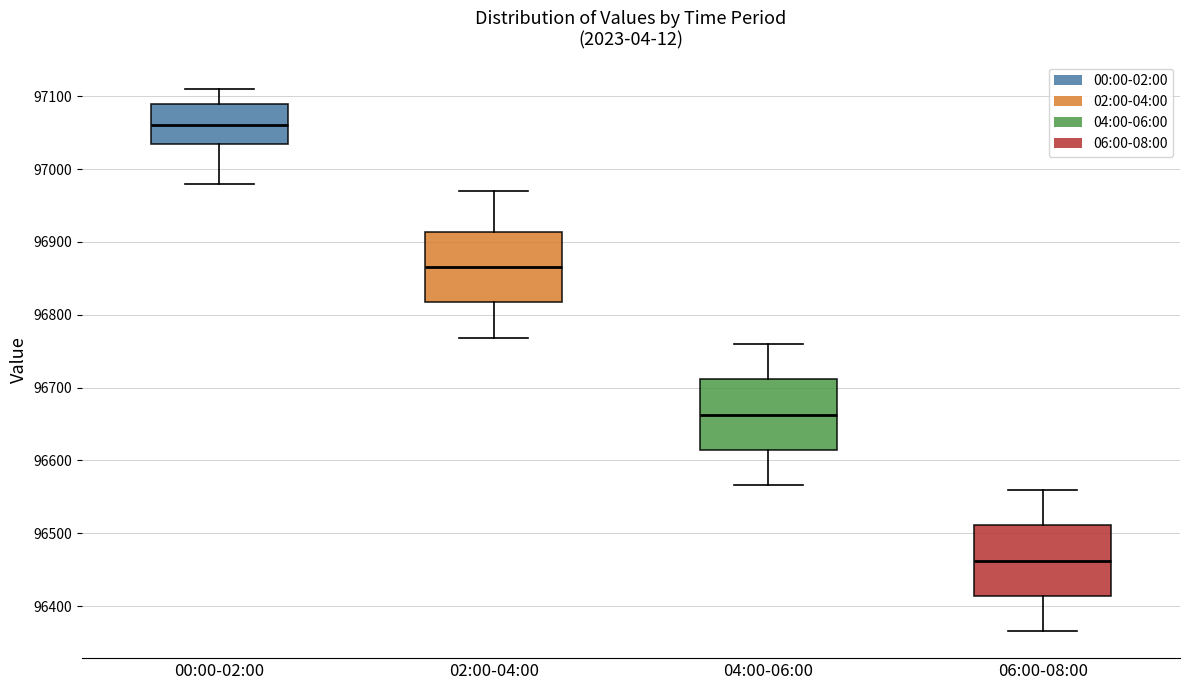

Reading left to right, transcribe this box plot: for each box, give where its median line is, the range the box spans, and where its two whiskers end, as read against the y-axis. The values are not printed on the chart, so give them approximately, as read against the axis.

00:00-02:00: median 97060, box 97030 to 97090, whiskers 96980 to 97110
02:00-04:00: median 96870, box 96820 to 96910, whiskers 96770 to 96970
04:00-06:00: median 96660, box 96610 to 96710, whiskers 96570 to 96760
06:00-08:00: median 96460, box 96410 to 96510, whiskers 96370 to 96560